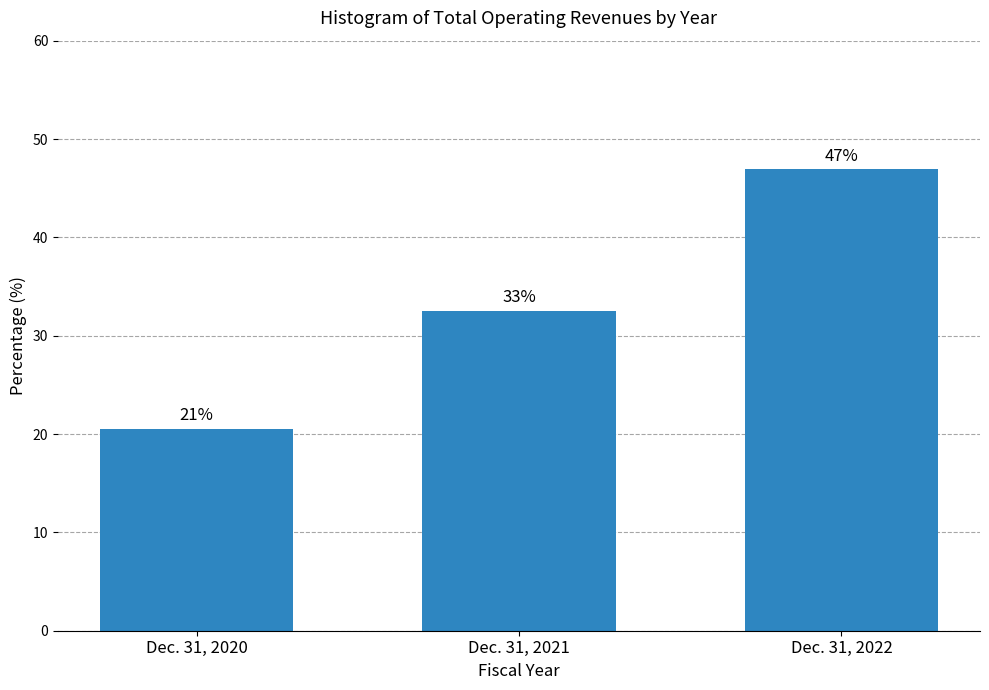

How many bars are there in total?

3